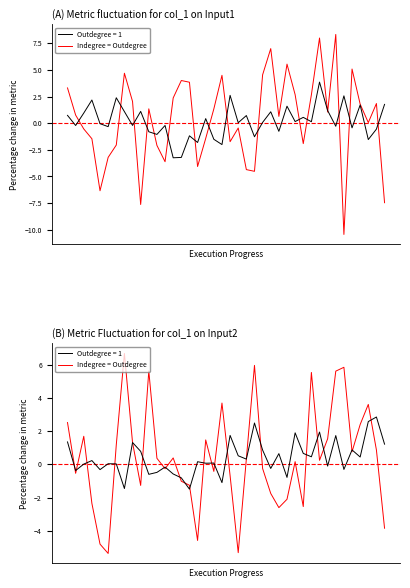

Does the chart have visible grid lines?

No